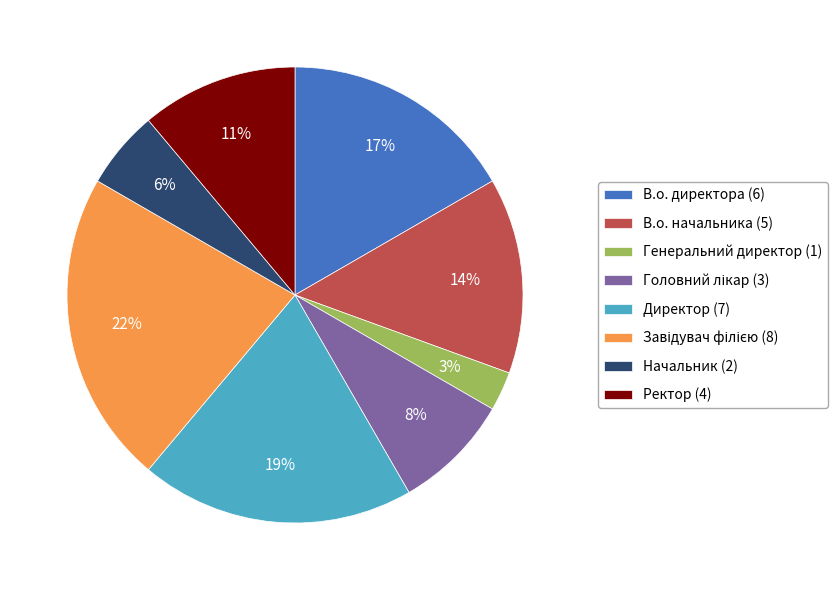

Combined, do Начальник (2) and Директор (7) account for over 50%?

No